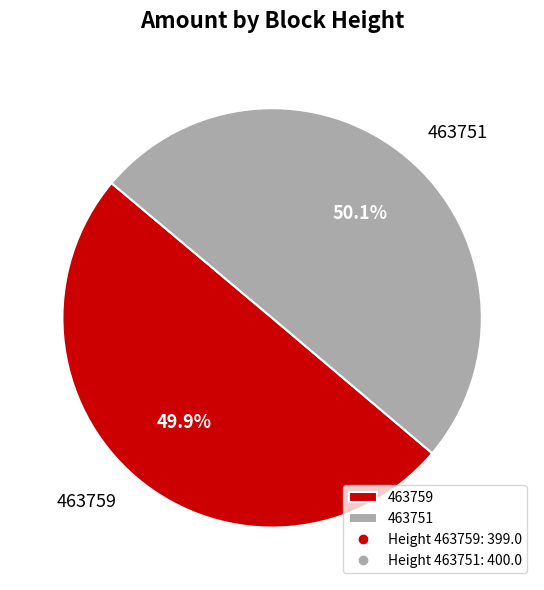

How many segments does this pie chart have?

2